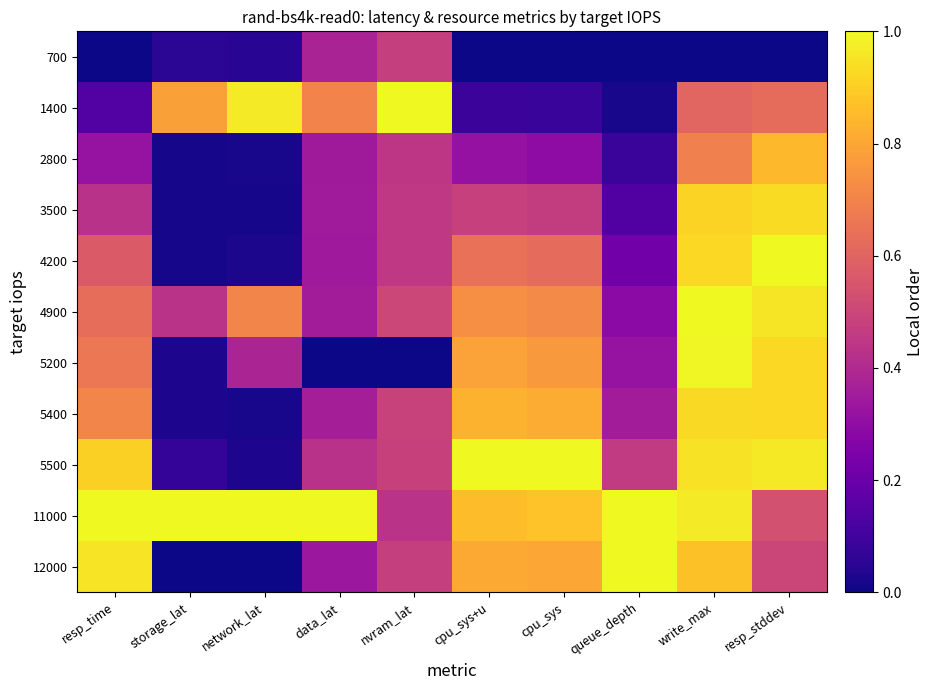

How many distinct data groups are displayed?

11